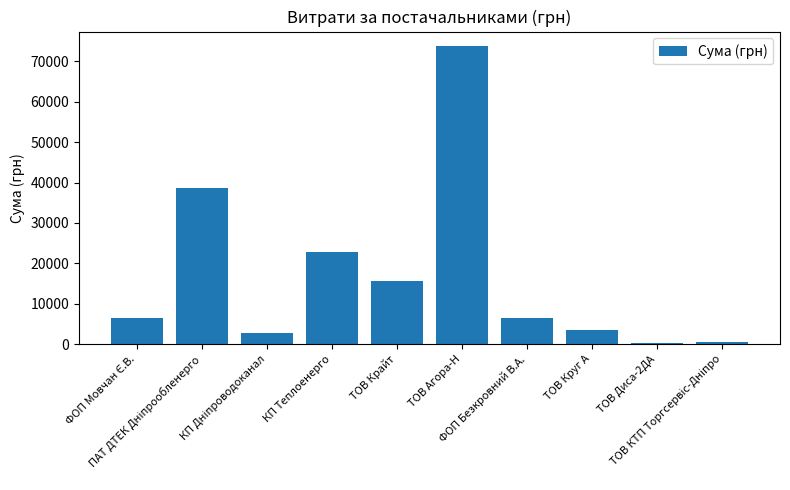

What is the value of the 3rd bar from the left?

2712.0